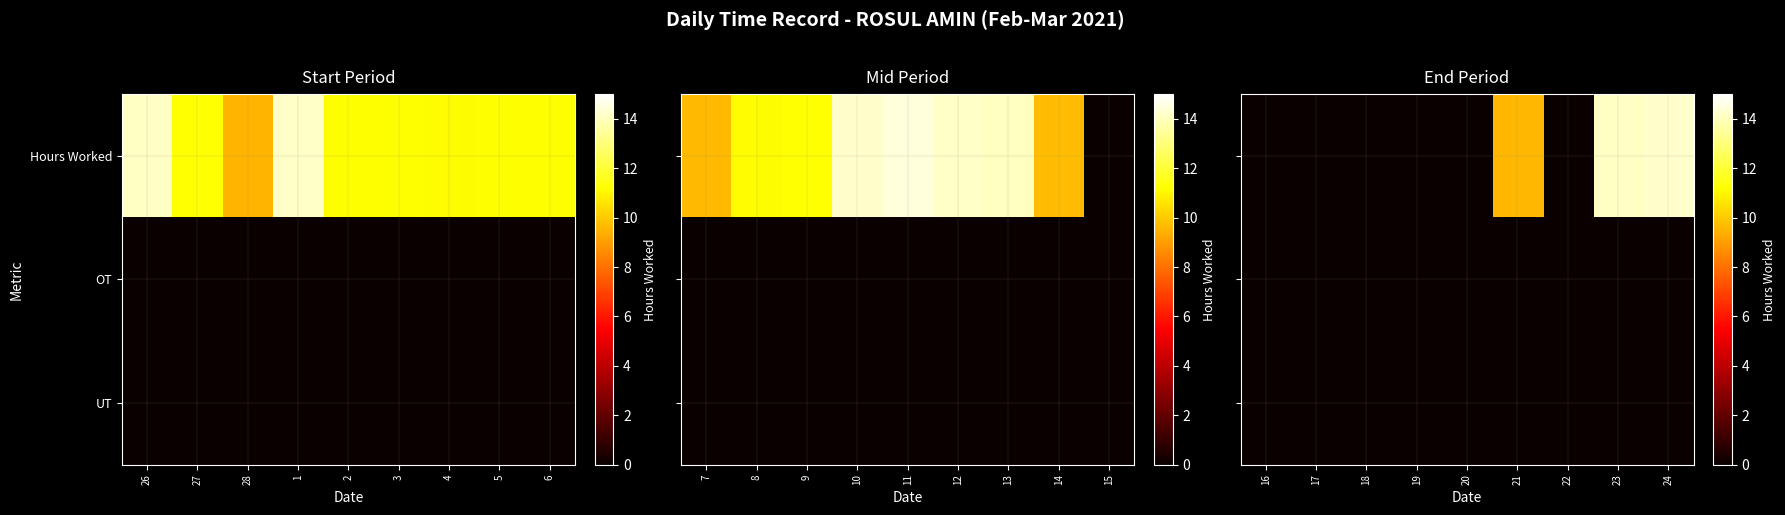

The value of Hours Worked at 21 is 15.3. True or false?

False